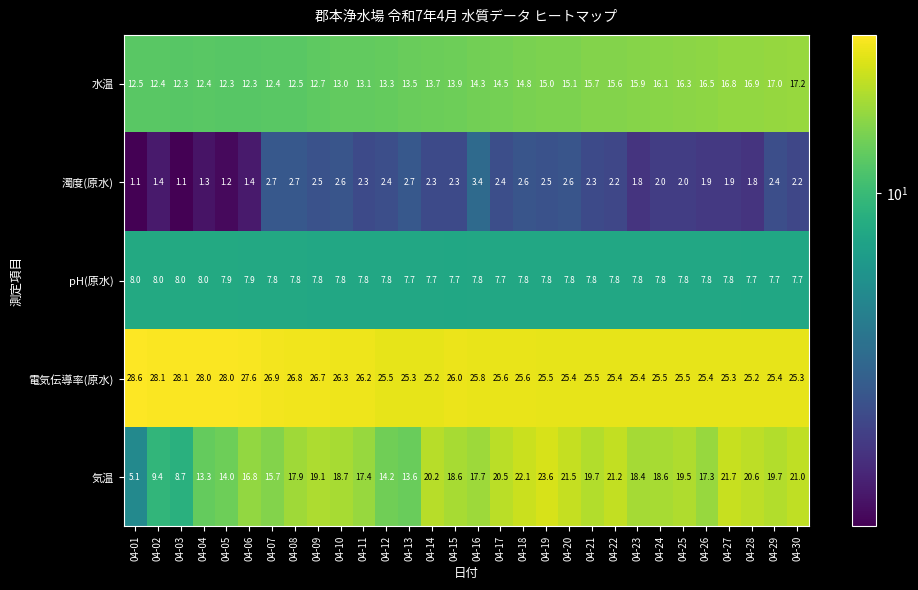

Is the value of 電気伝導率(原水) at 04-01 greater than the value of pH(原水) at 04-26?

Yes